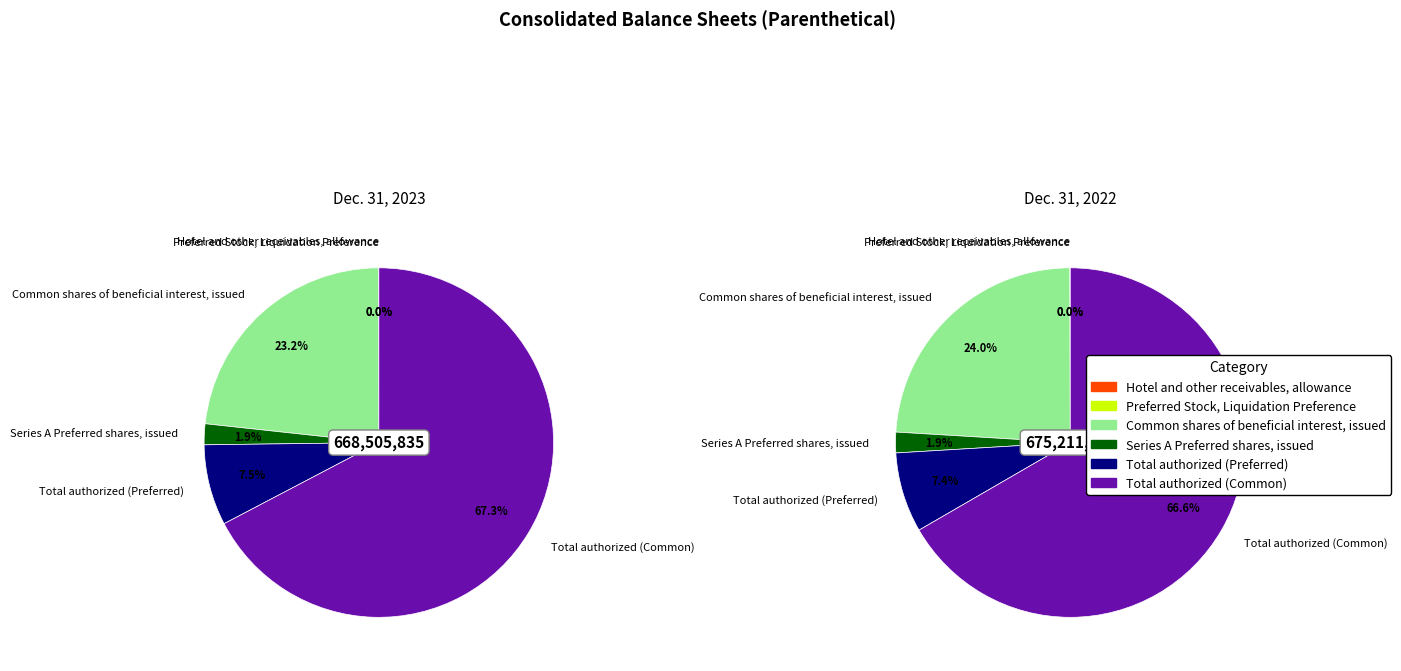

The values_2022 slice represents 1% of the pie. True or false?

False